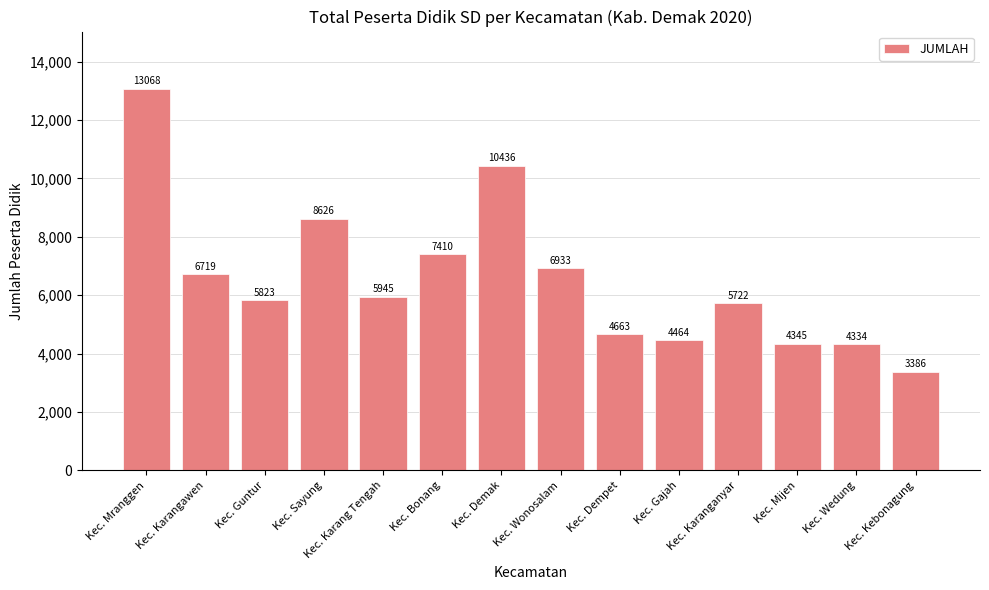

Rank the categories by value from highest to lowest.

Kec. Mranggen, Kec. Demak, Kec. Sayung, Kec. Bonang, Kec. Wonosalam, Kec. Karangawen, Kec. Karang Tengah, Kec. Guntur, Kec. Karanganyar, Kec. Dempet, Kec. Gajah, Kec. Mijen, Kec. Wedung, Kec. Kebonagung